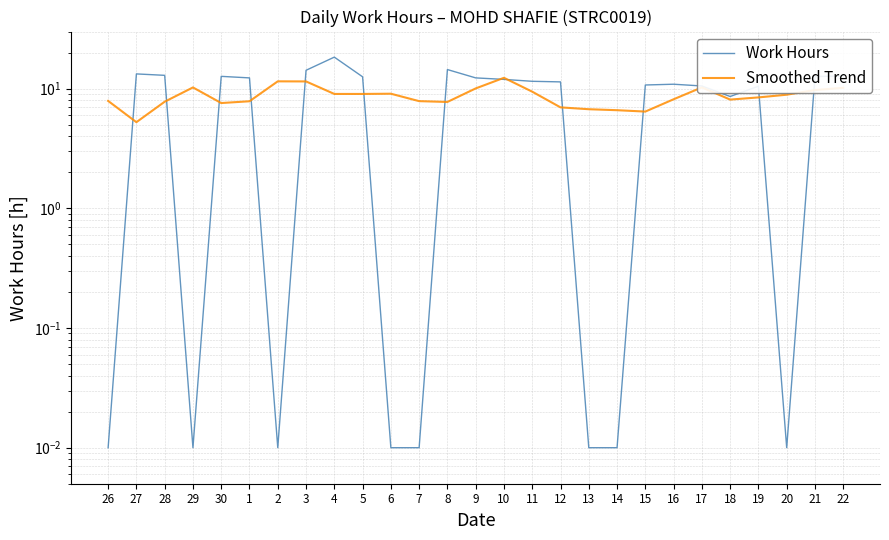

Which series has the largest range (max minus min)?

Work Hours